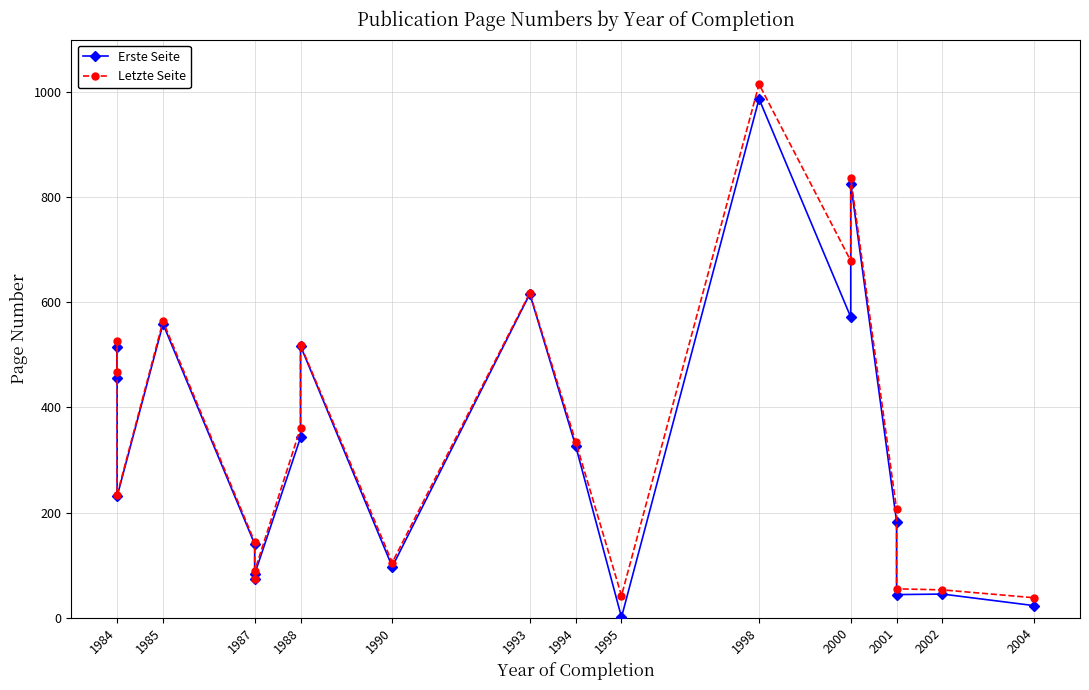

Is the value of Erste Seite at 1987 greater than the value of Letzte Seite at 1984?

No